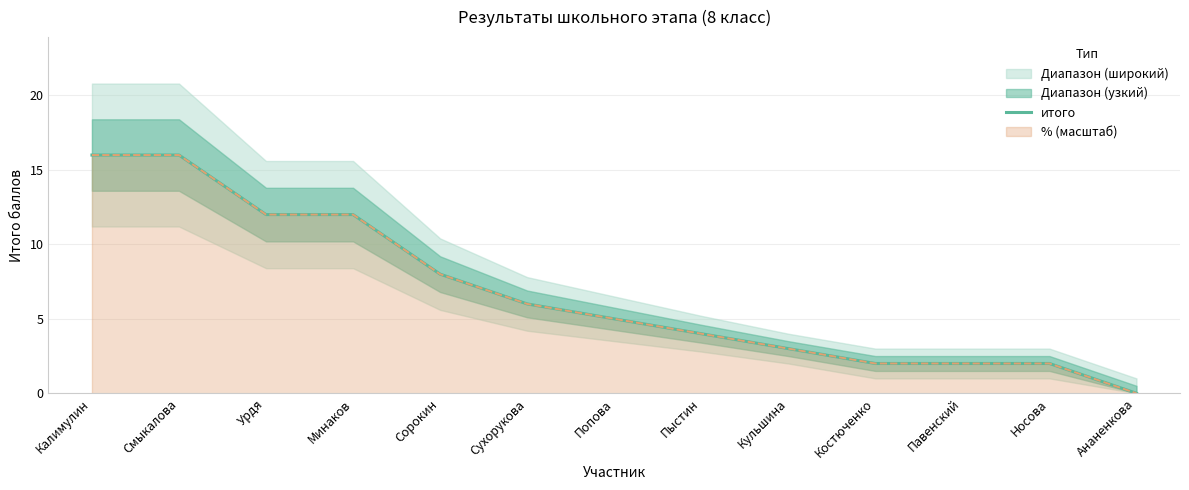

Reading left to right, what are all the values shown in this chart?

Калимулин=16	Смыкалова=16	Урдя=12	Минаков=12	Сорокин=8	Сухорукова=6	Попова=5	Пыстин=4	Кульшина=3	Костюченко=2	Павенский=2	Носова=2	Ананенкова=0